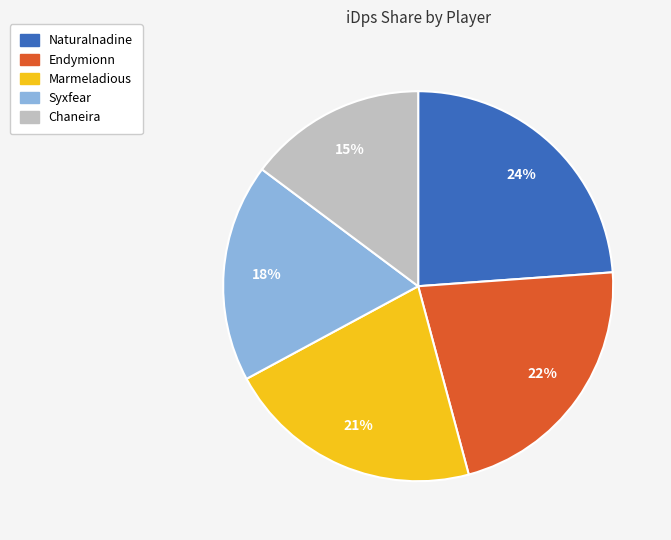

What is the ratio of the value at Endymionn to the value at Marmeladious?

1.0